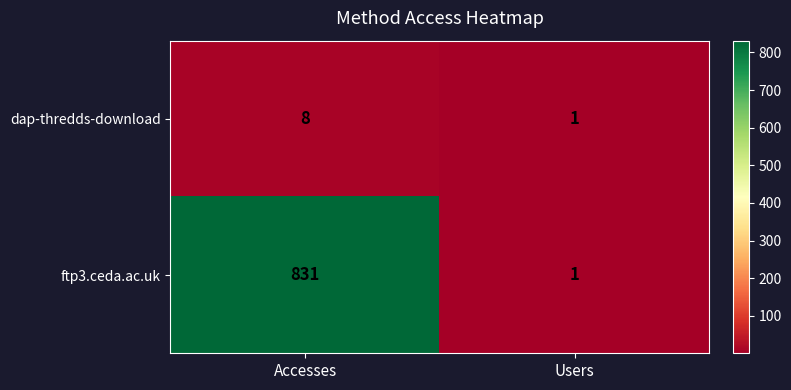

What is the greatest value displayed?

831